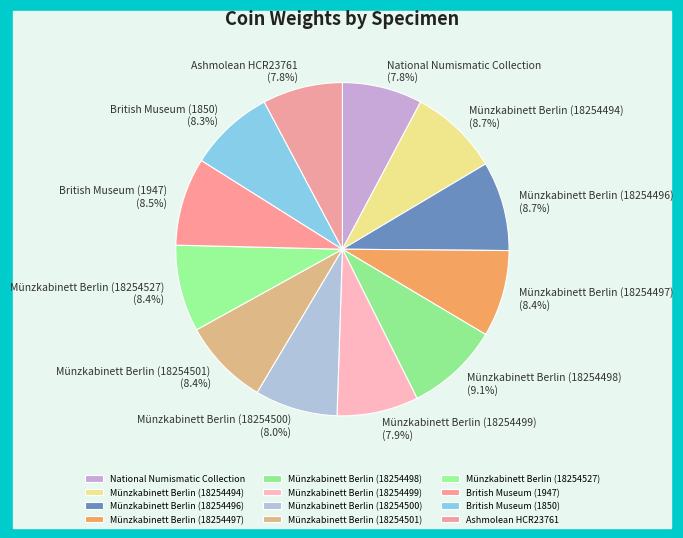

What percentage do Münzkabinett Berlin (18254498) and Münzkabinett Berlin (18254499) together represent?

17.0%